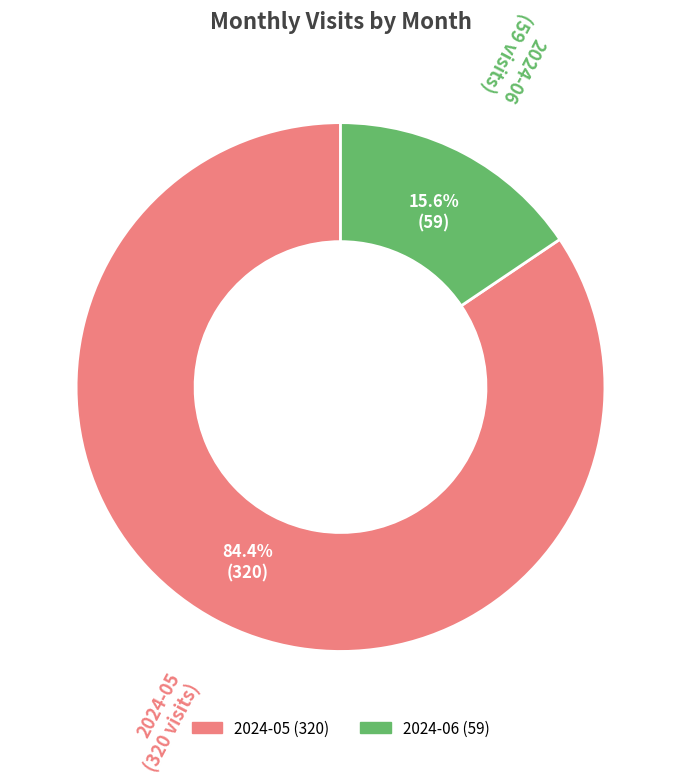

What is the ratio of the value at 2024-05 to the value at 2024-06?

5.4